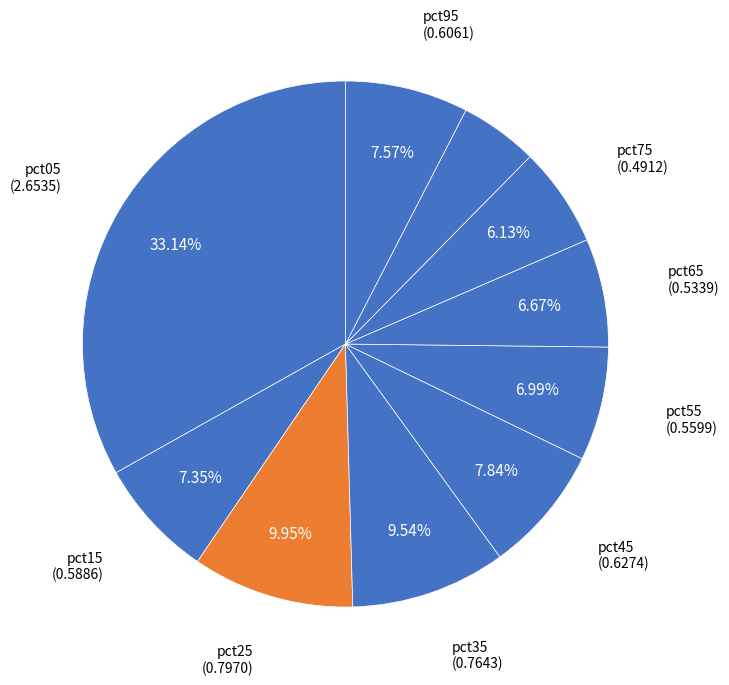

How many slices are in this pie chart?

10